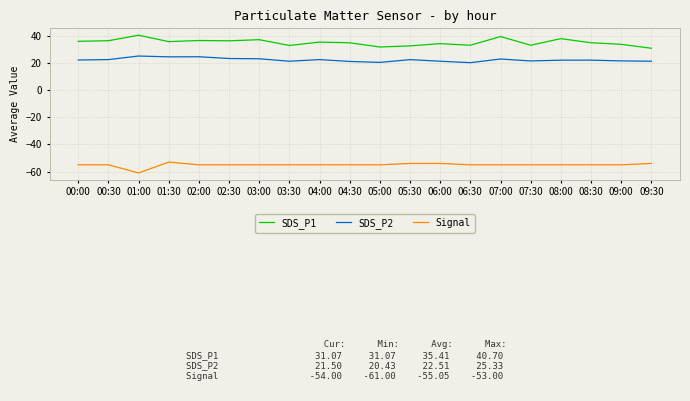

What is the difference between the highest and lowest values at 02:30?

91.6